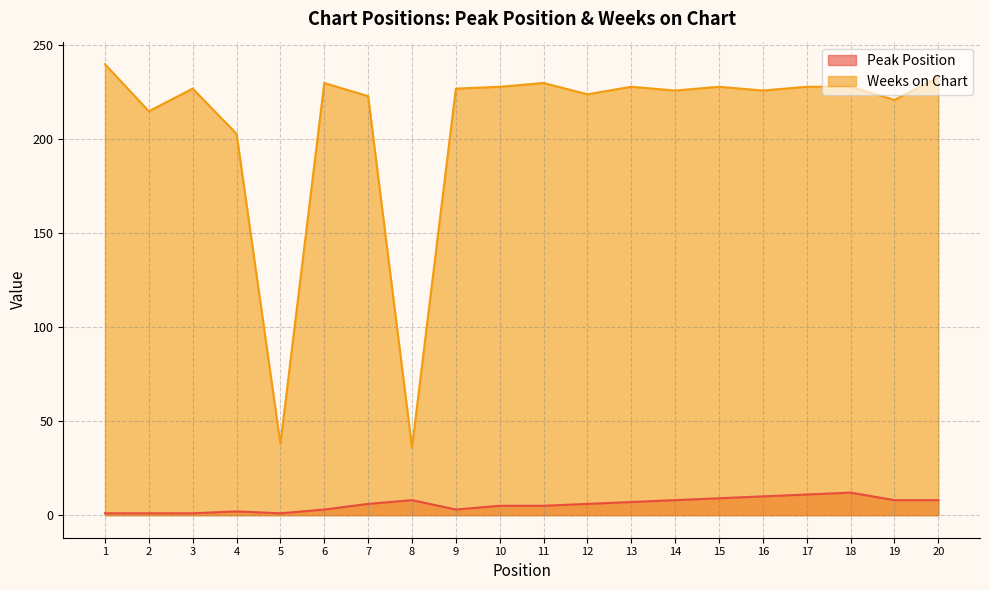

In Peak Position, how many points are lower than both neighbors (excluding endpoints)?

2